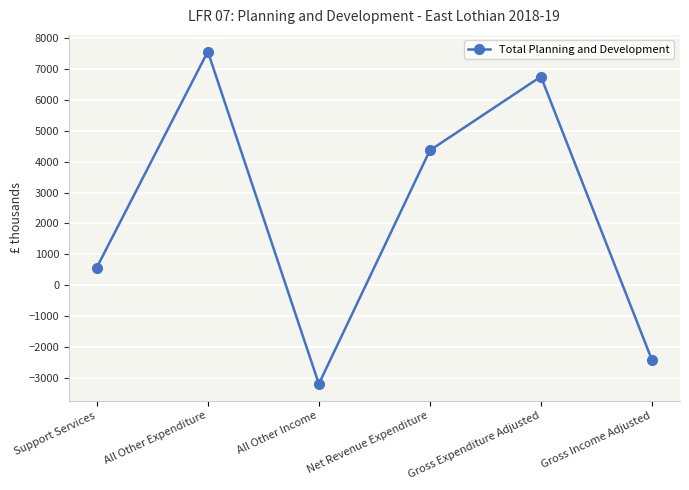

Rank the categories by value from highest to lowest.

All Other Expenditure, Gross Expenditure Adjusted, Net Revenue Expenditure, Support Services, Gross Income Adjusted, All Other Income